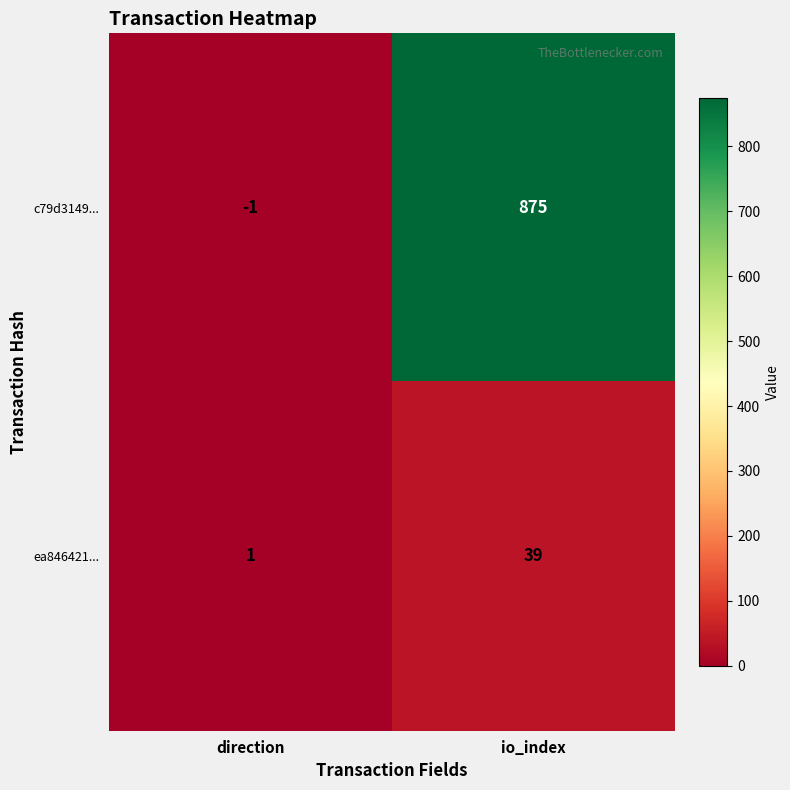

What is the difference between the c79d3149... values at direction and io_index?

876